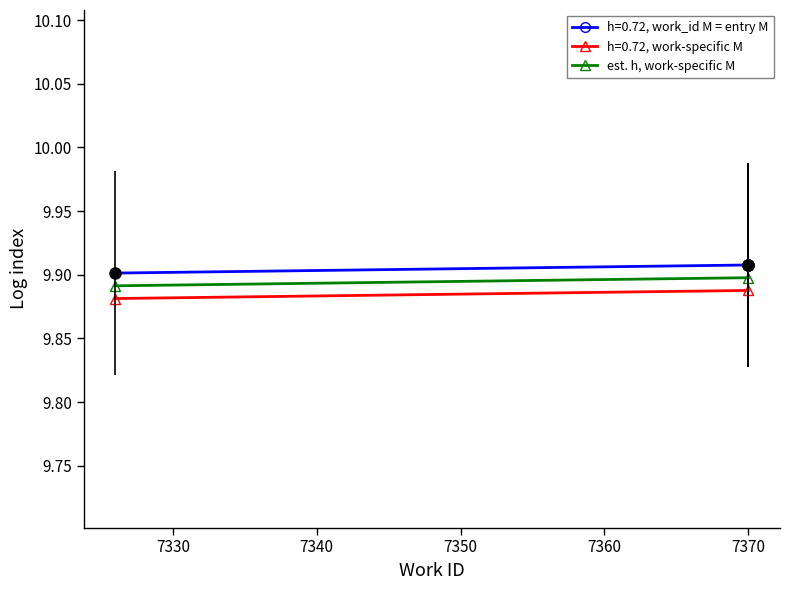

What is the minimum value shown in the chart?

9.9